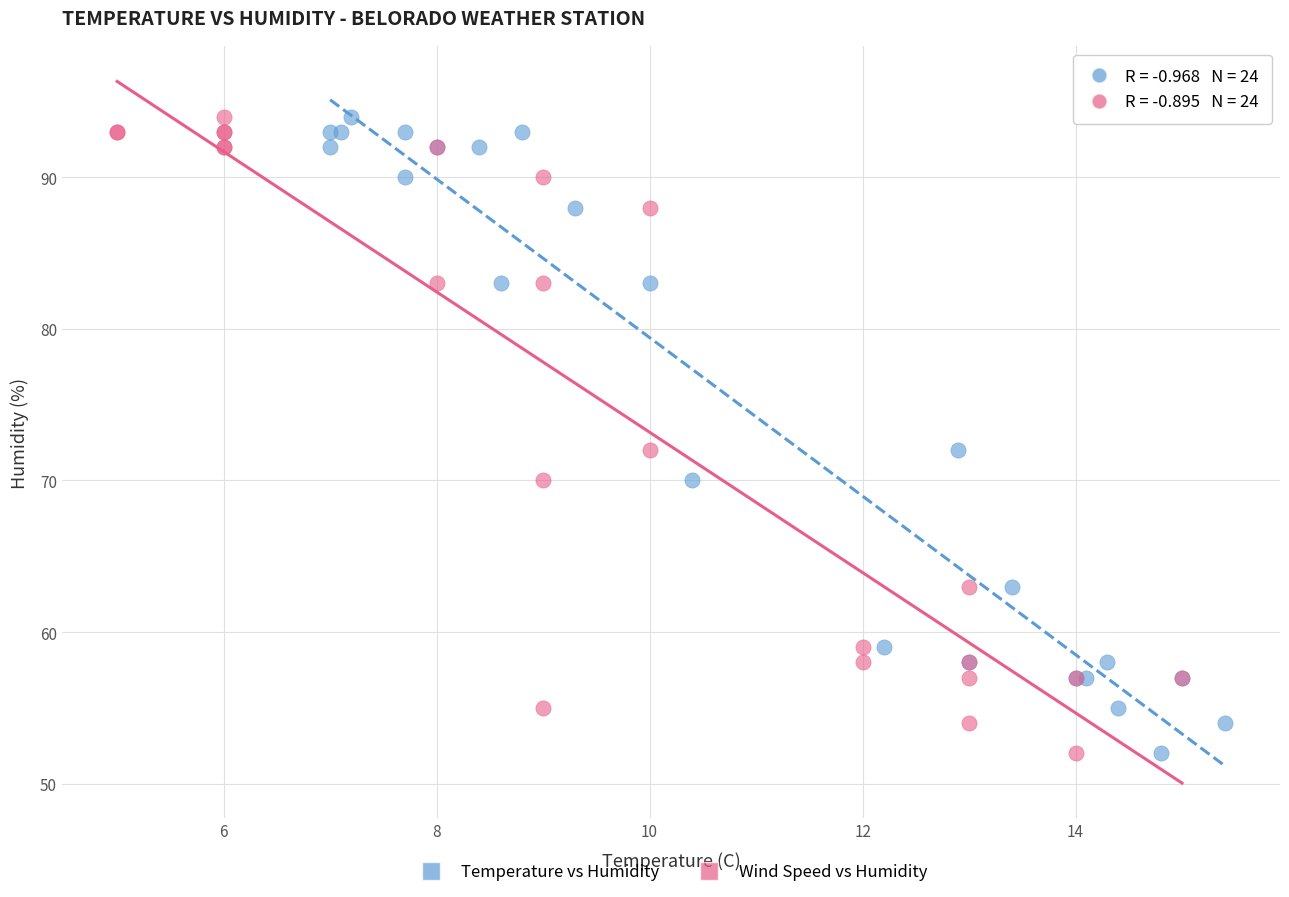

What are all the series names shown in the legend?

Temperature vs Humidity, Wind Speed vs Humidity